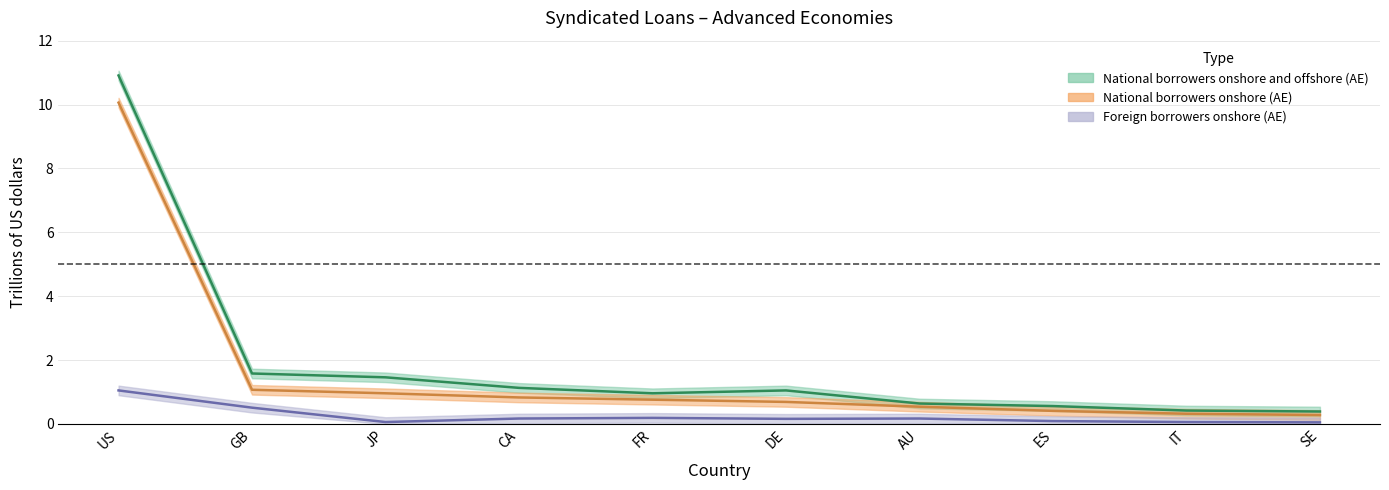

True or false: National borrowers onshore and offshore (AE) and National borrowers onshore (AE) cross at least once.

False